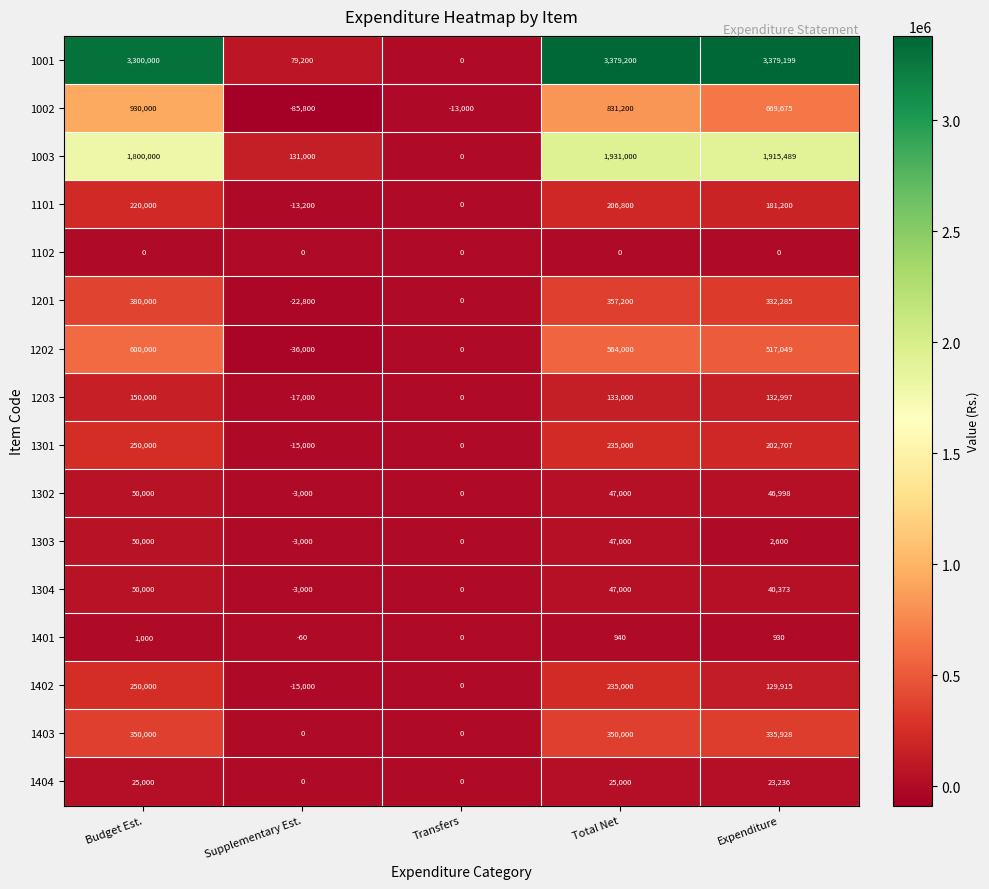

The 1102 series shows 0 at Transfers. True or false?

True